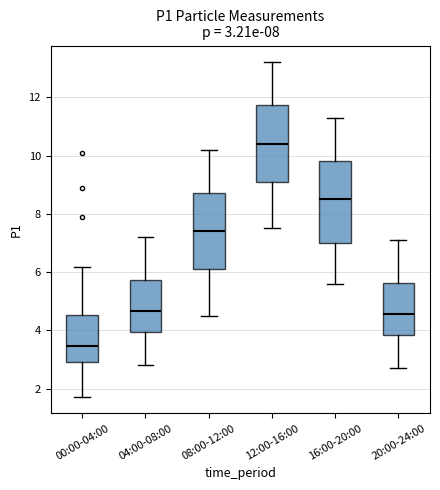

Which box's median line is the lowest?

00:00-04:00